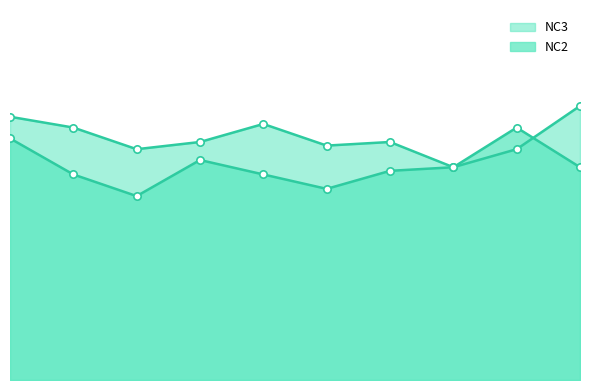

Which series contains the lowest Y value?

NC2